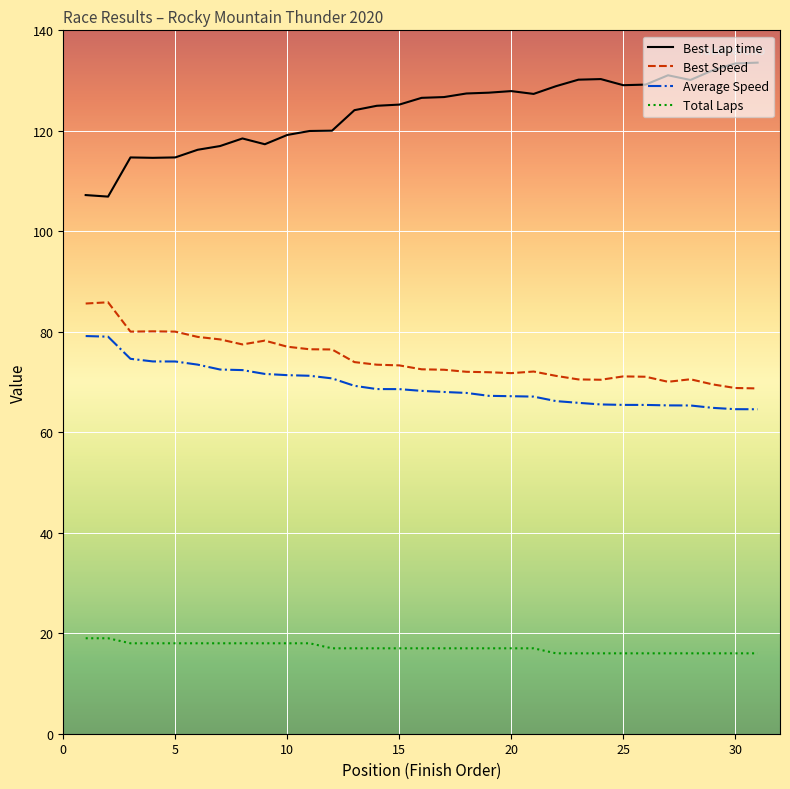

What is the smallest value displayed?

16.0